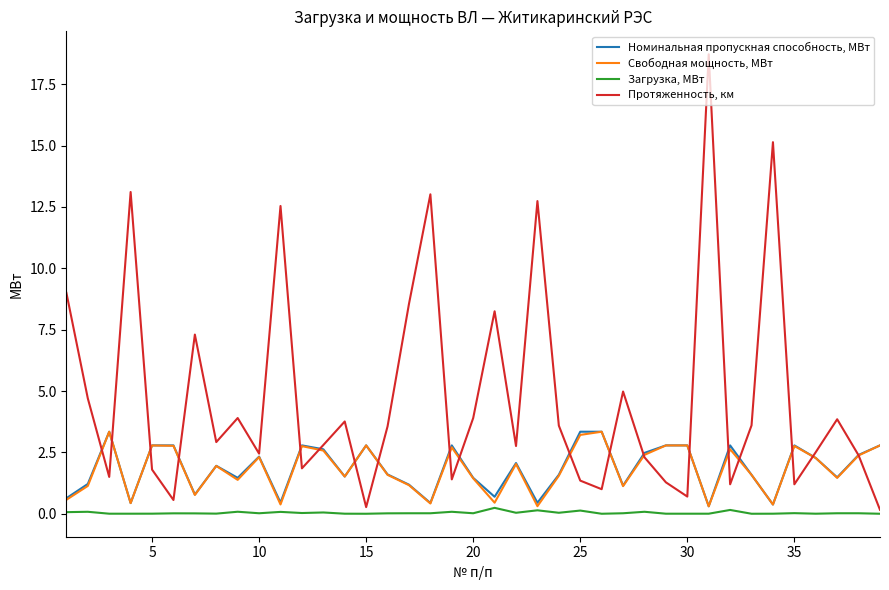

Which series has the largest total across all categories?

Протяженность, км